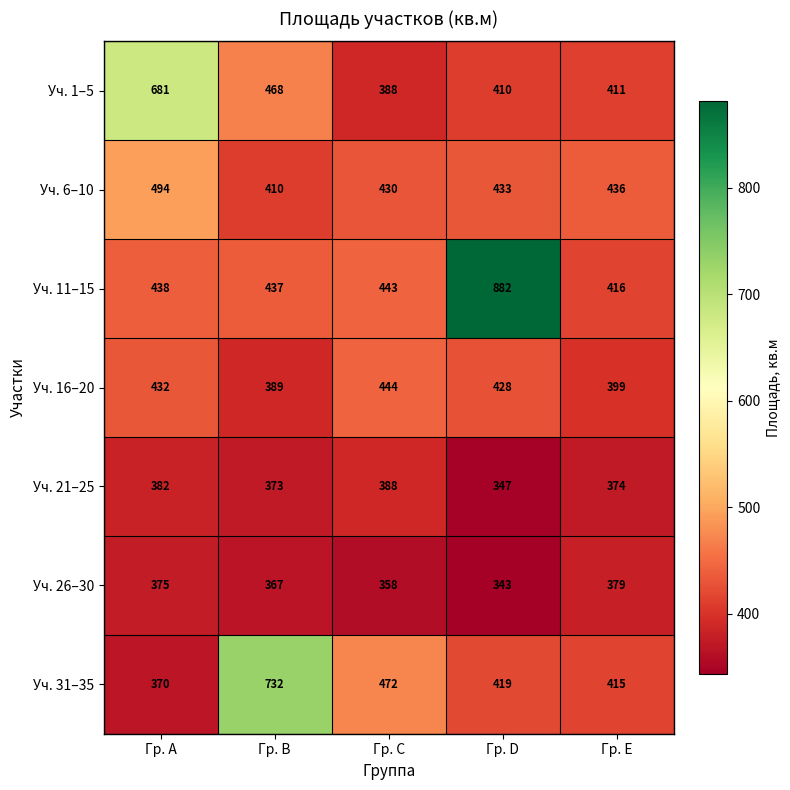

What is the sum of all Уч. 16–20 values?

2092